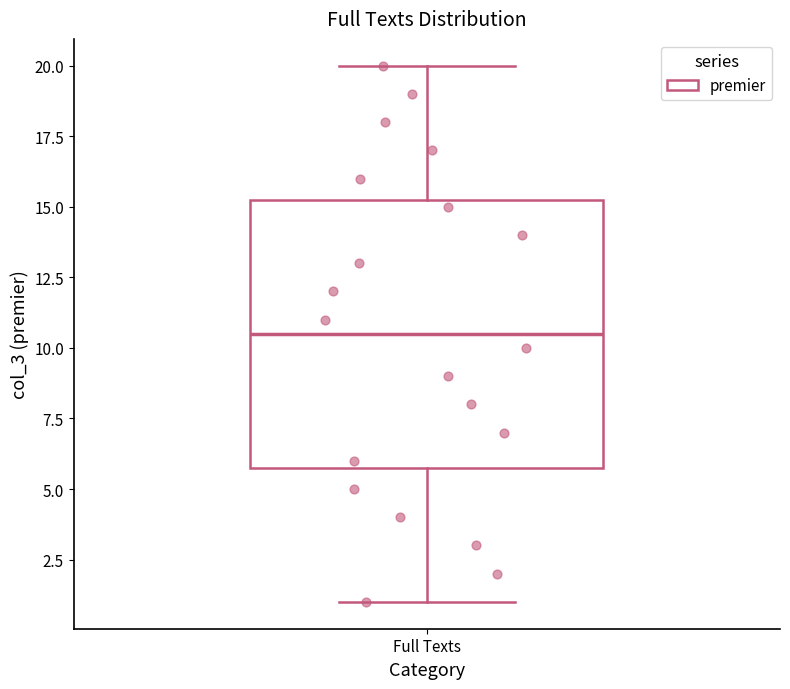

Where is the upper edge of the box for Full Texts on the y-axis? The values are not printed on the chart, so give them approximately, as read against the axis.

15.5